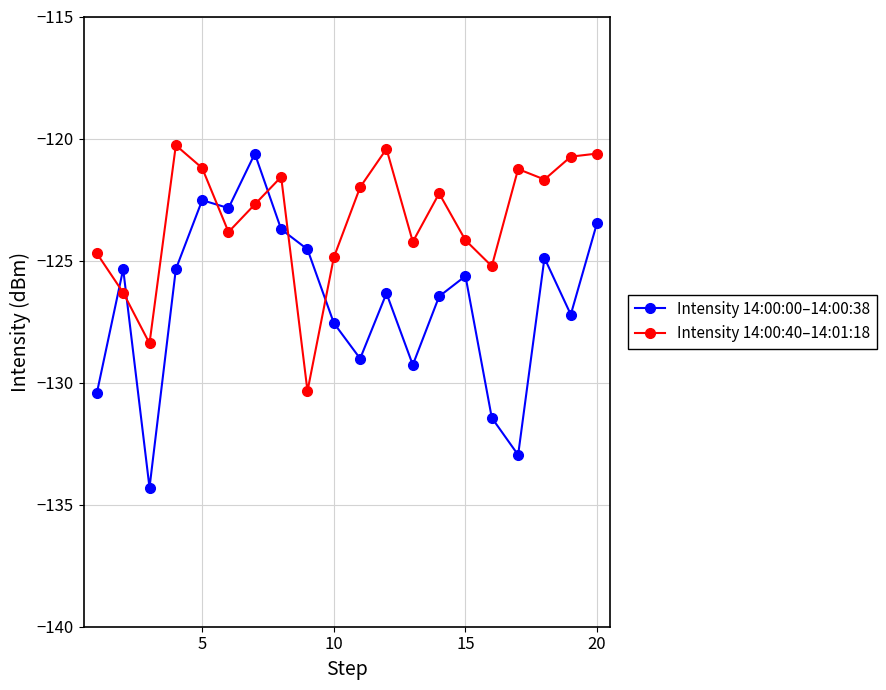

In Intensity 14:00:40–14:01:18, how many points are higher than both neighbors (excluding endpoints)?

5